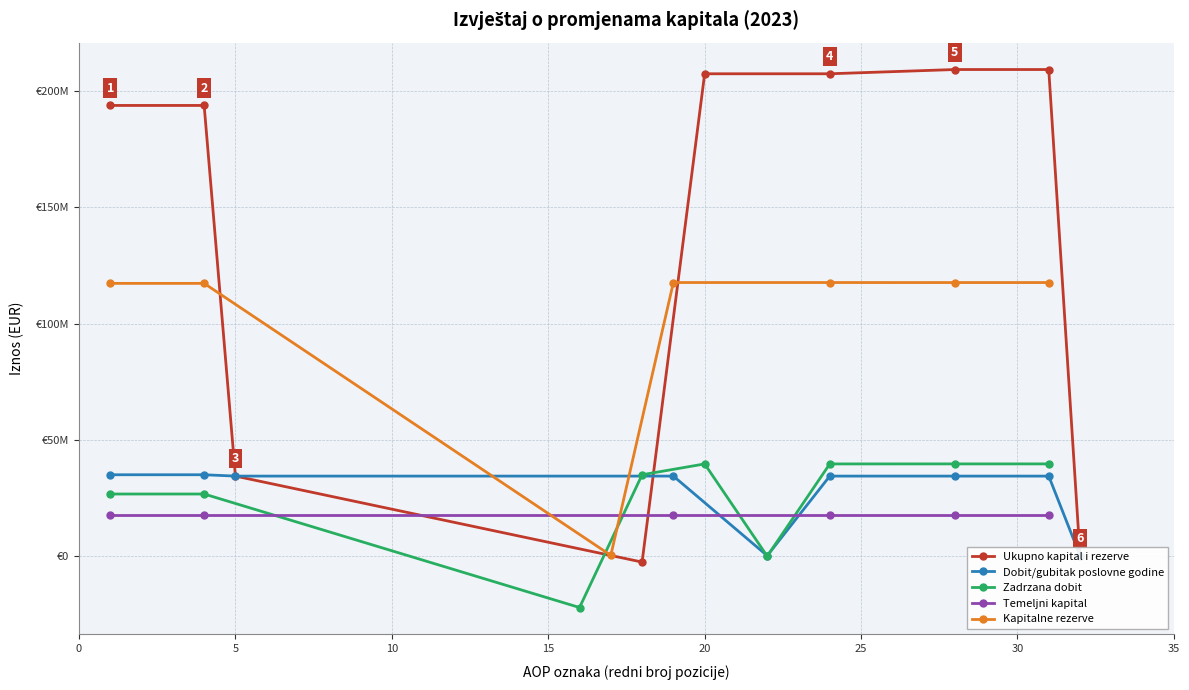

How many intersections are there between Kapitalne rezerve and Dobit/gubitak poslovne godine?

2